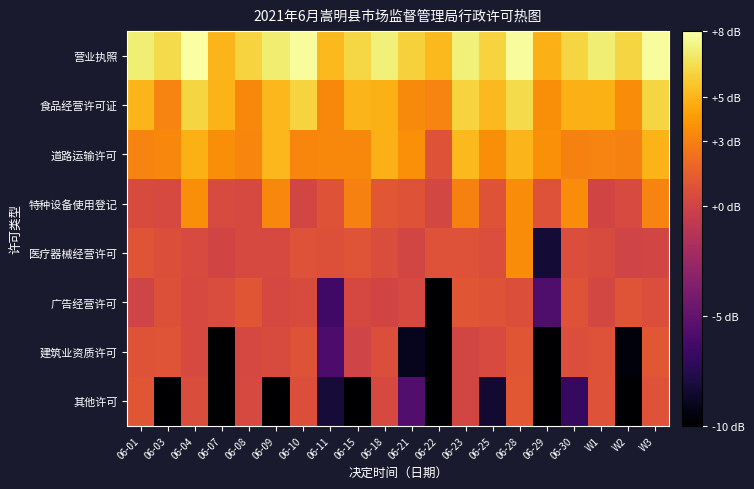

What is the total value across all series at 06-04?

24.2